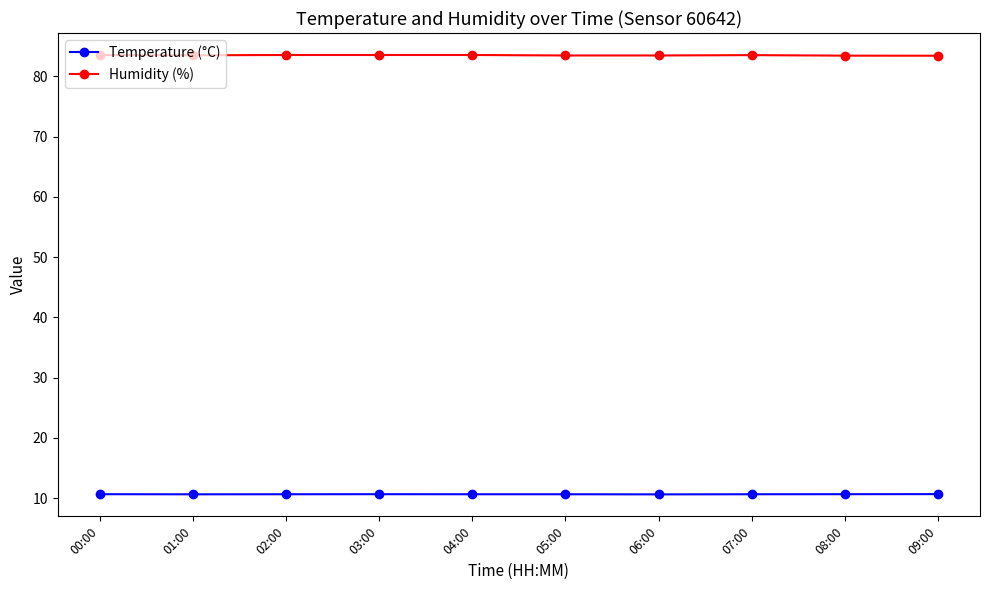

Read the Humidity (%) value at 01:00.

83.5